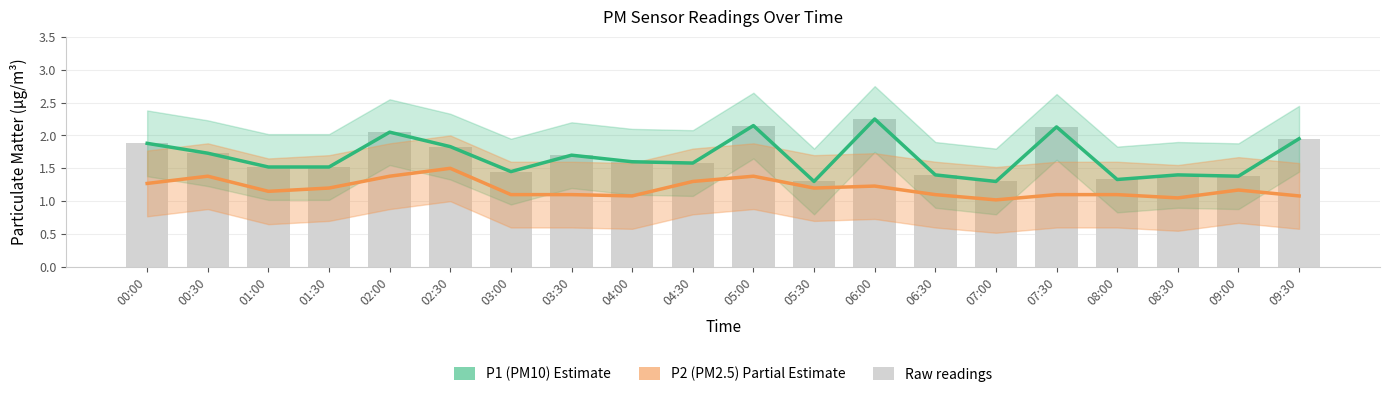

What is the label of the 19th bar from the right?

00:30